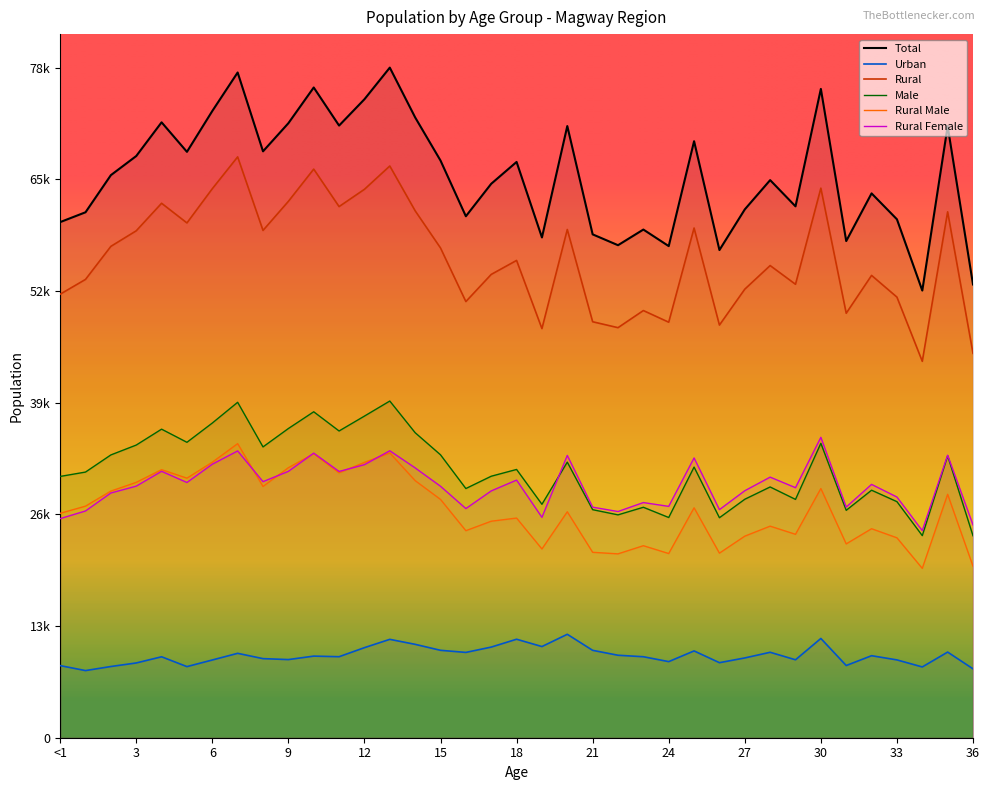

At which label does Total first exceed 65535?

3